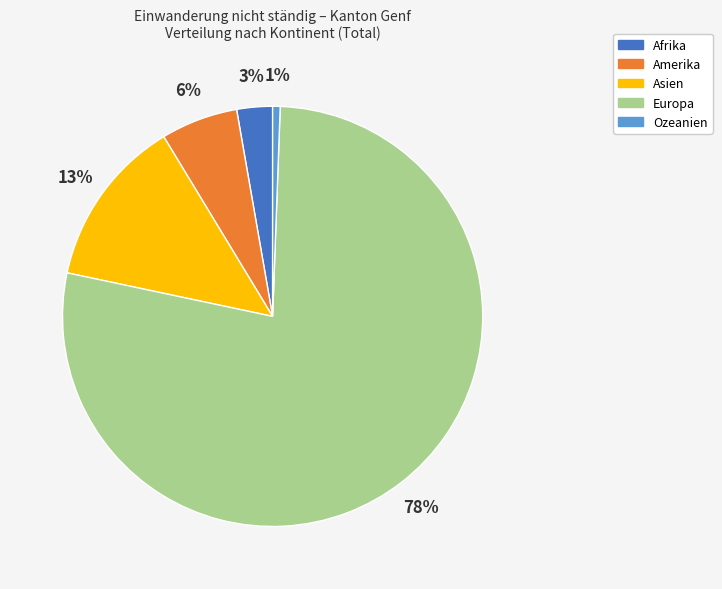

What percentage is the Asien slice, to the nearest percent?

13%